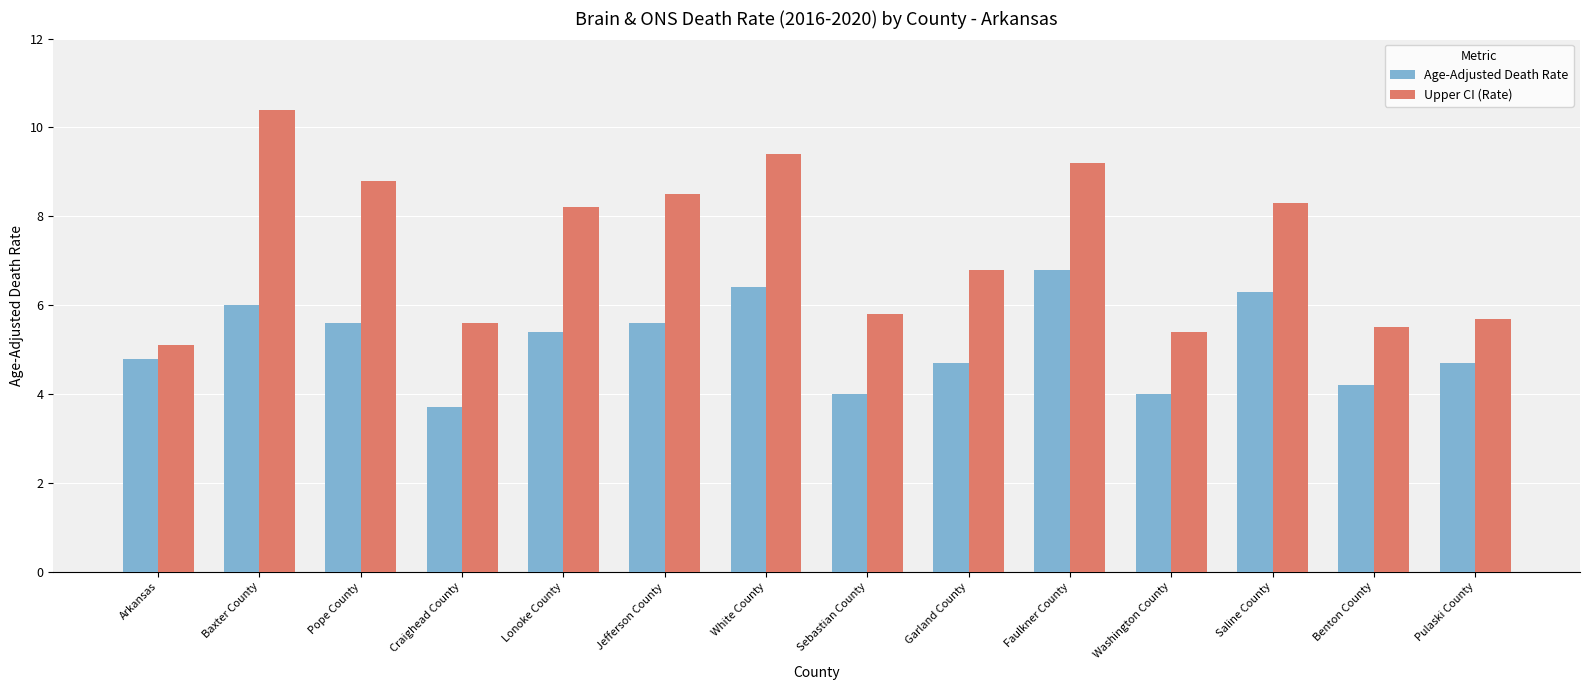

Read the Age-Adjusted Death Rate value at Baxter County.

6.0